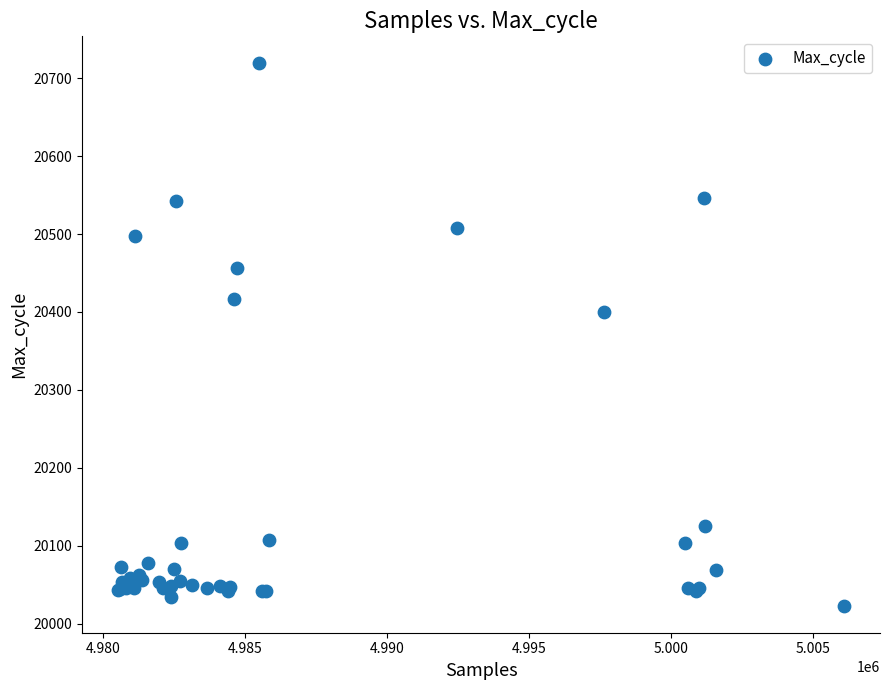

What Y value in the scatter plot is closest to 20371?

20400